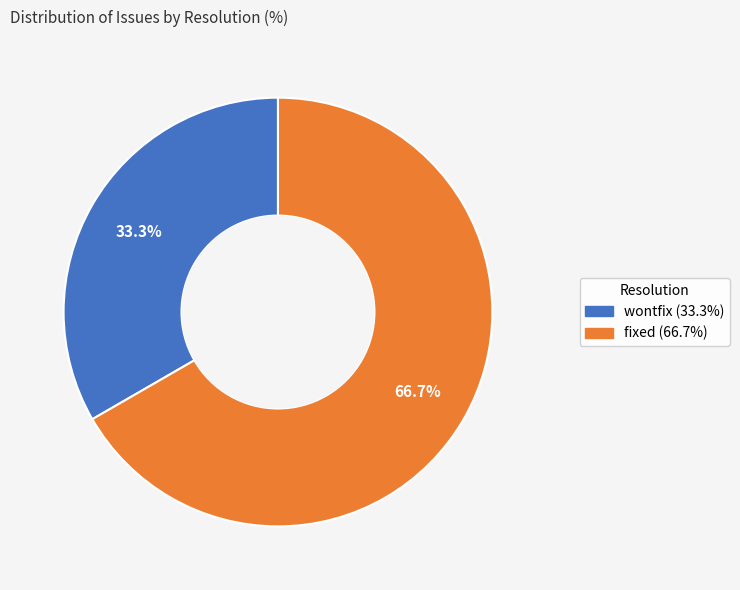

Does any single category account for the majority?

Yes